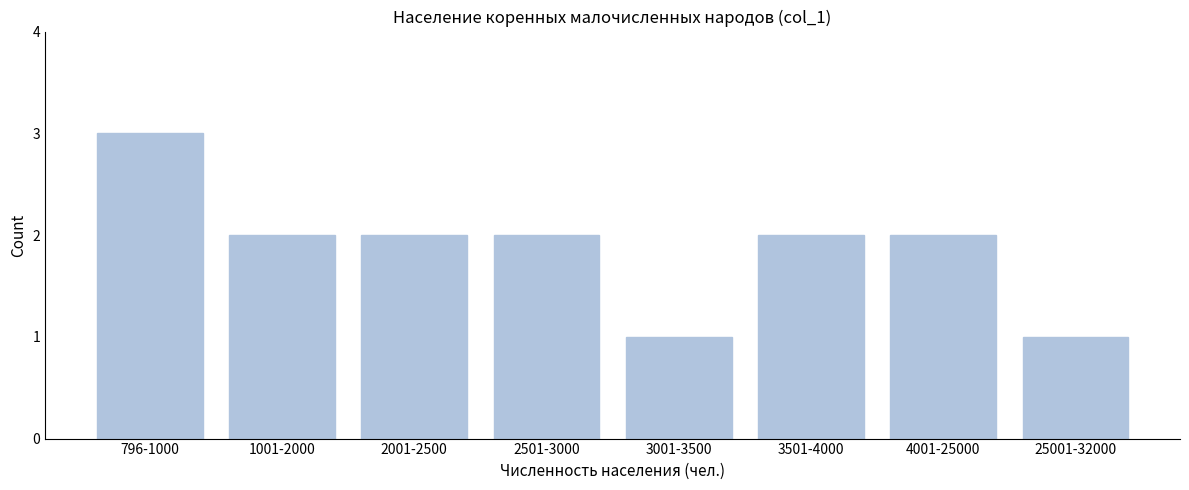

Reading right to left, transcribe all the data shown in this chart.

25001-32000=1	4001-25000=2	3501-4000=2	3001-3500=1	2501-3000=2	2001-2500=2	1001-2000=2	796-1000=3